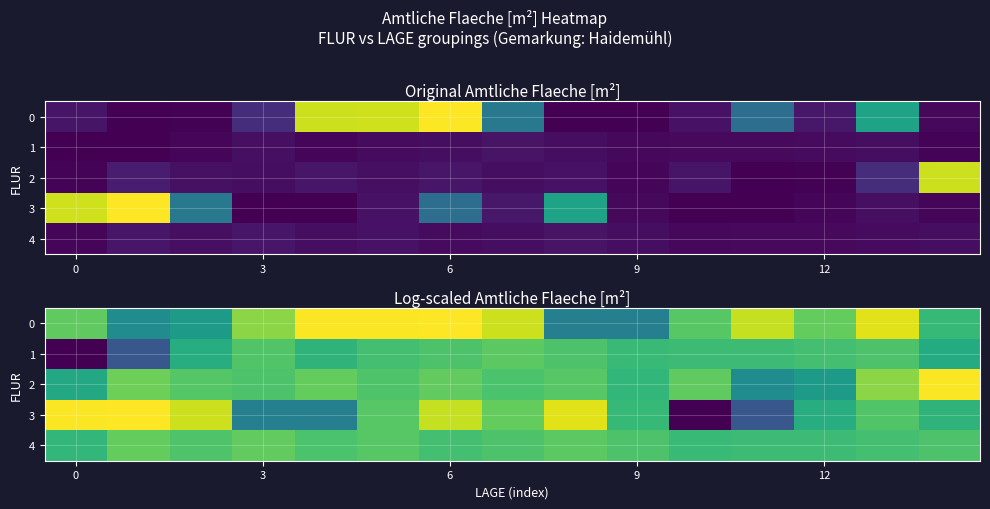

What is the difference between the maximum and minimum values in the 1 series?

8.8